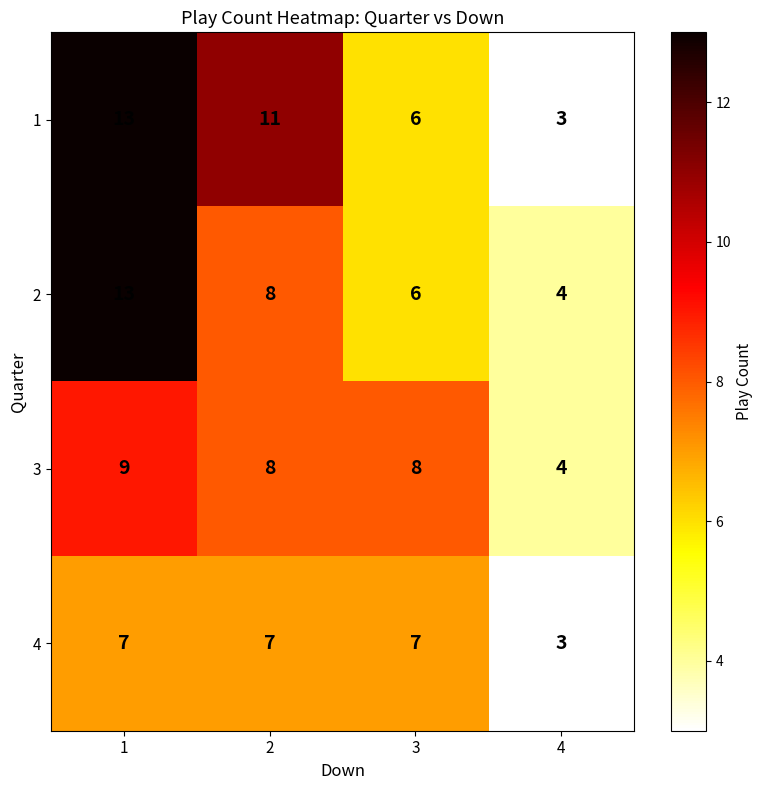

What is the sum of the 3 values at 4 and 2?

12